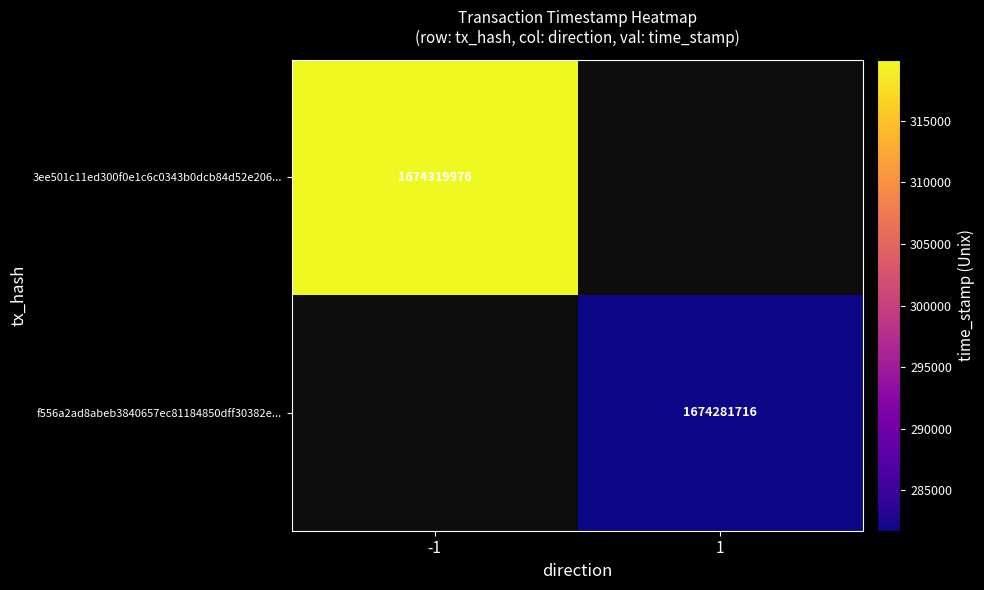

True or false: 3ee501c11ed300f0e1c6c0343b0dcb84d52e206... has a value of 868060587 at -1.

False